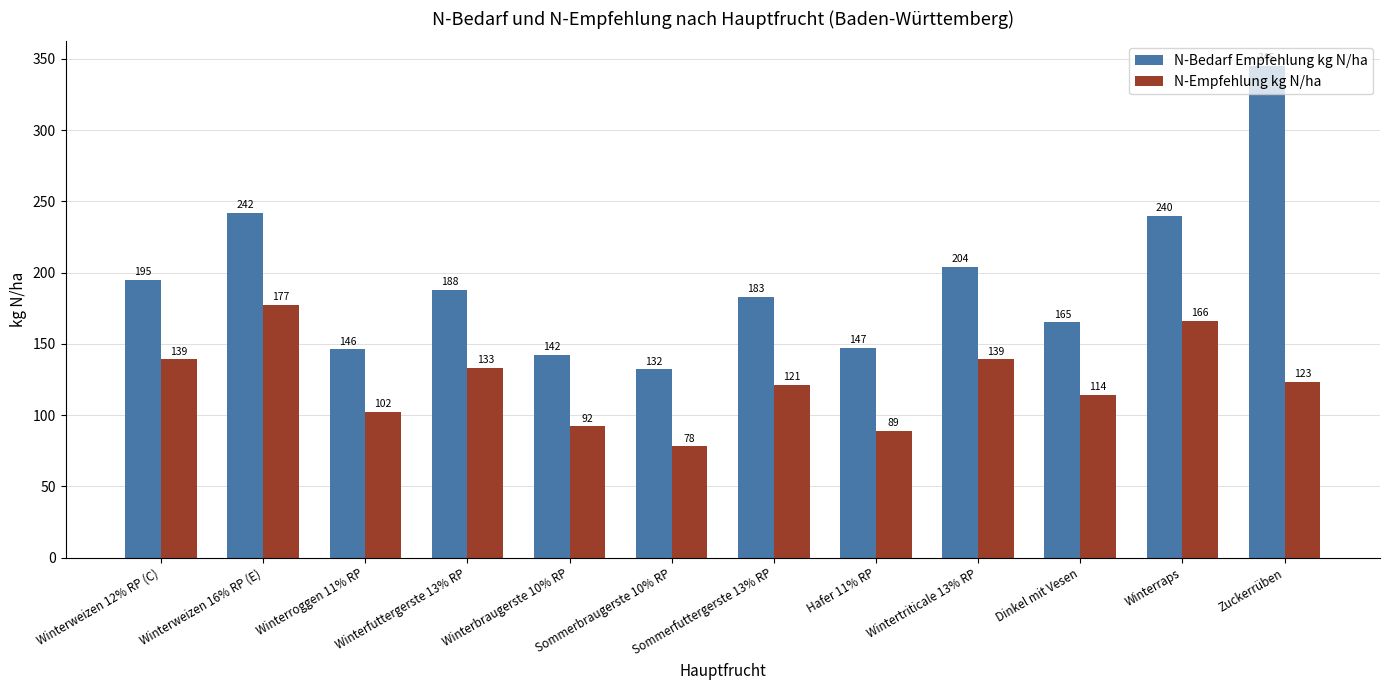

The N-Bedarf Empfehlung kg N/ha series shows 305 at Sommerfuttergerste 13% RP. True or false?

False